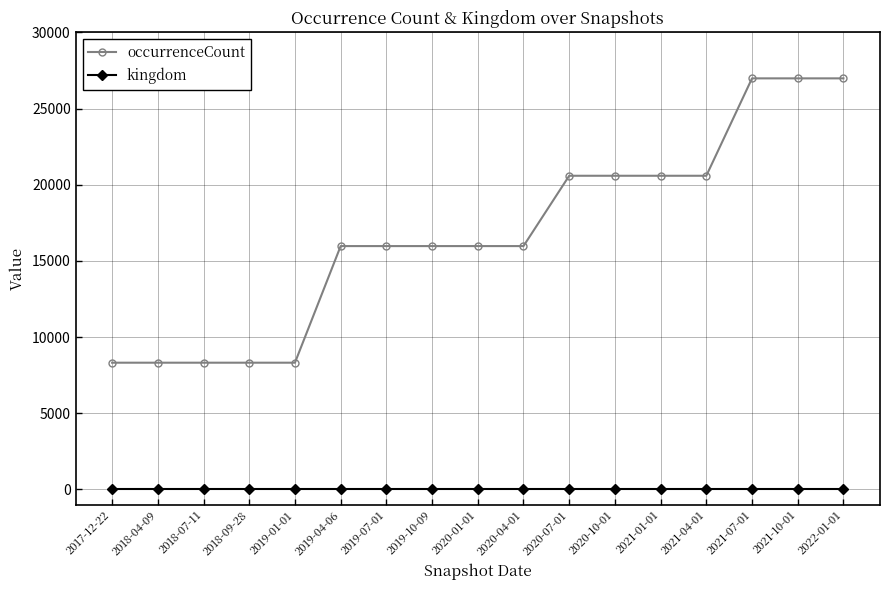

The value of occurrenceCount at 2021-04-01 is 12618. True or false?

False